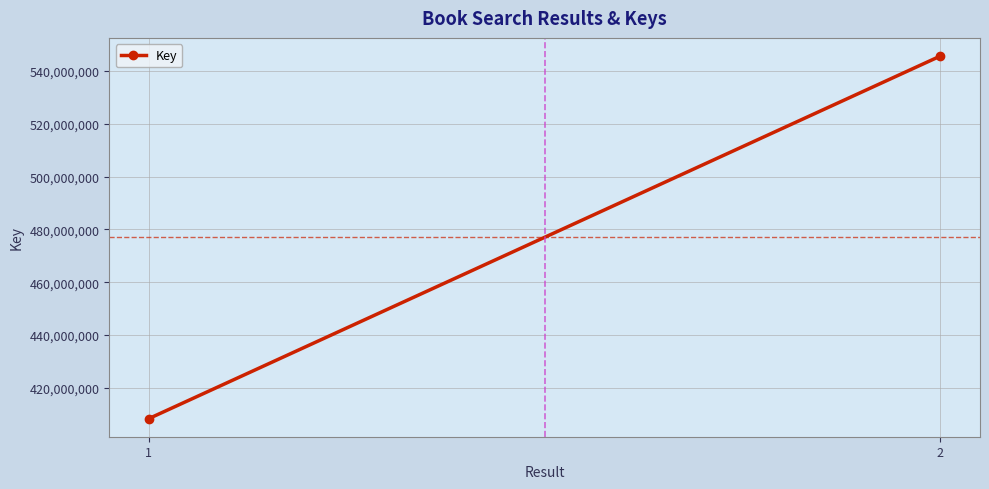

What is the value of the 1st point from the left?

408396470